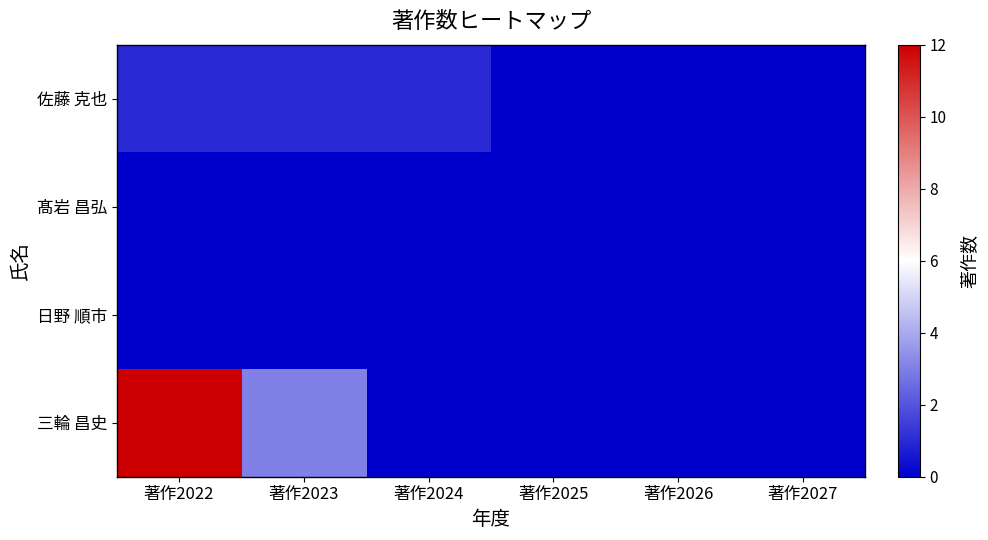

Reading left to right, extract all data points from this chart.

佐藤 克也: 著作2022=1	著作2023=1	著作2024=1	著作2025=0	著作2026=0	著作2027=0
髙岩 昌弘: 著作2022=0	著作2023=0	著作2024=0	著作2025=0	著作2026=0	著作2027=0
日野 順市: 著作2022=0	著作2023=0	著作2024=0	著作2025=0	著作2026=0	著作2027=0
三輪 昌史: 著作2022=12	著作2023=3	著作2024=0	著作2025=0	著作2026=0	著作2027=0